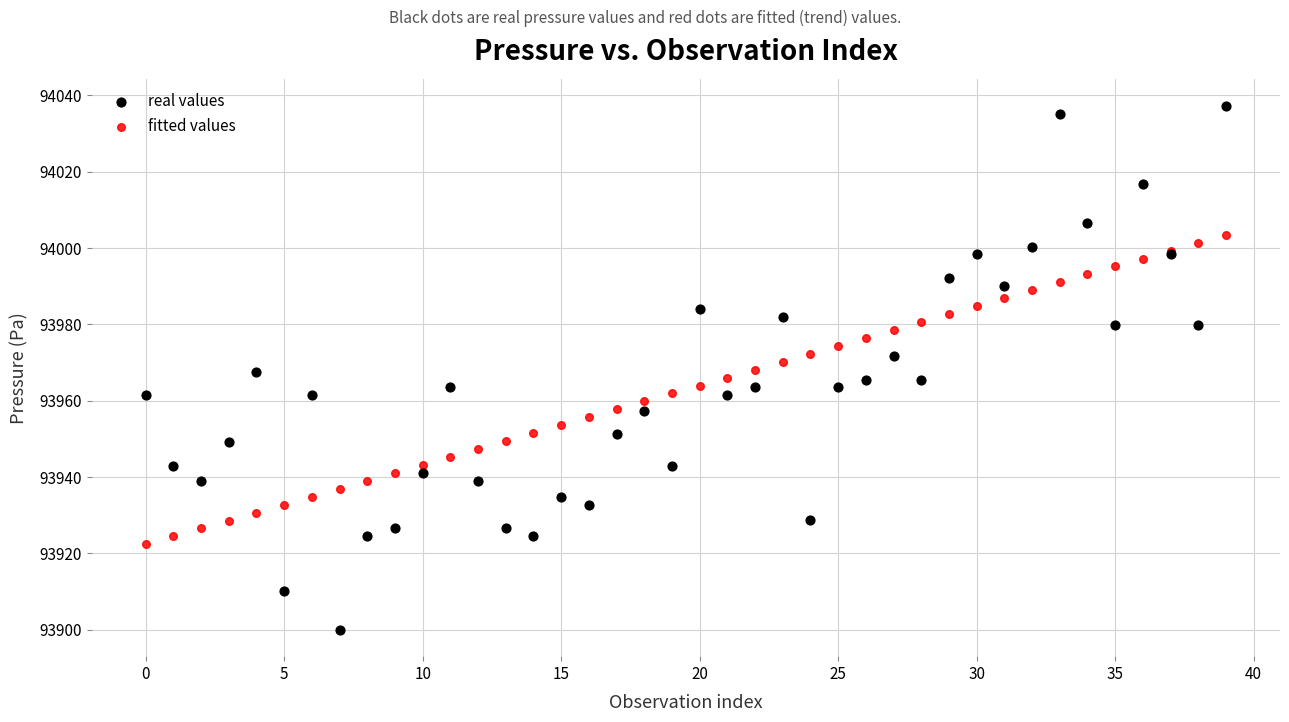

What are all the series names shown in the legend?

real values, fitted values